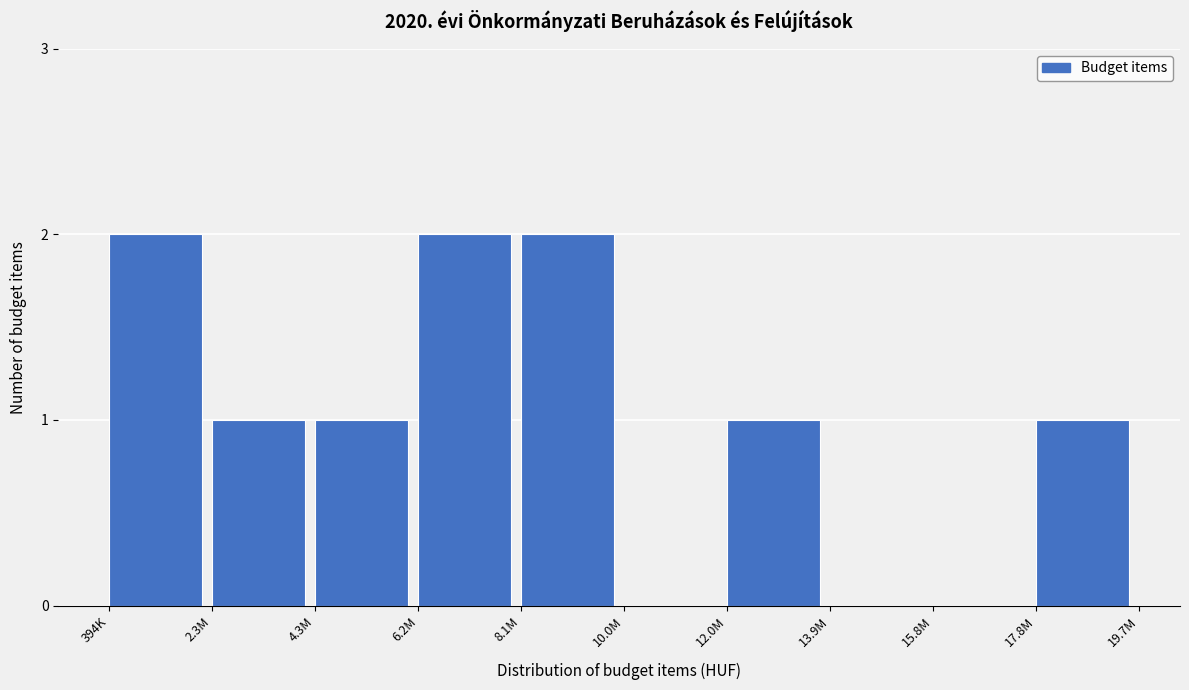

Reading right to left, what are all the values shown in this chart?

17.8M=1	15.8M=0	13.9M=0	12.0M=1	10.0M=0	8.1M=2	6.2M=2	4.3M=1	2.3M=1	394K=2